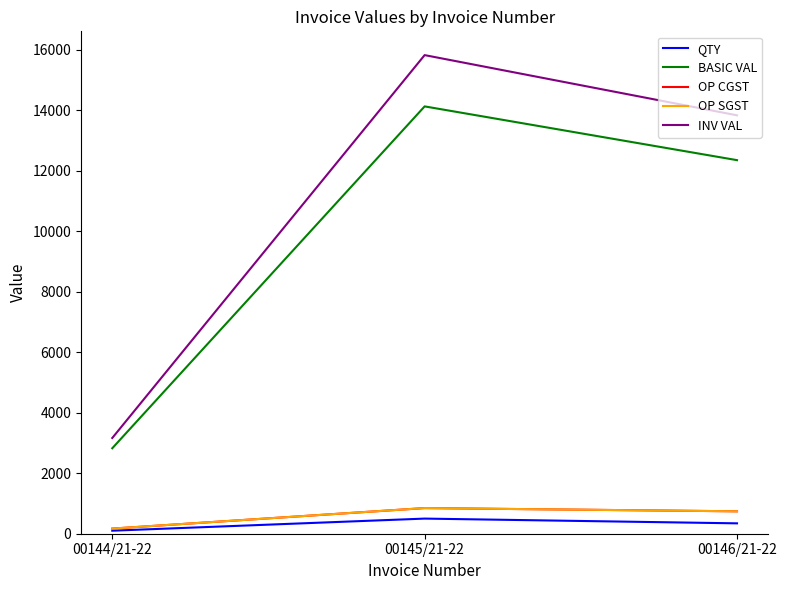

What is the difference between the maximum and minimum values in the QTY series?

400.0